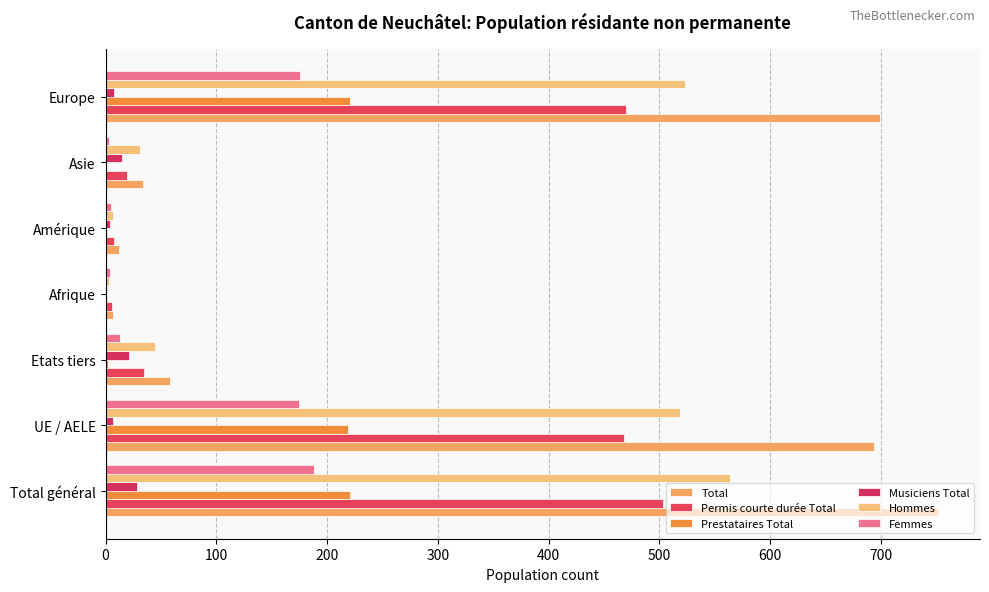

At how many categories does at least one series exceed 638?

3